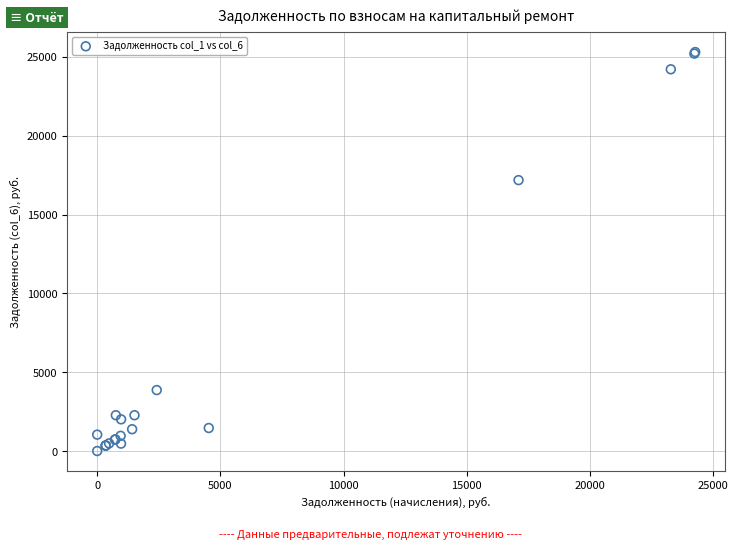

What Y value in the scatter plot is closest to 12653?

17184.2